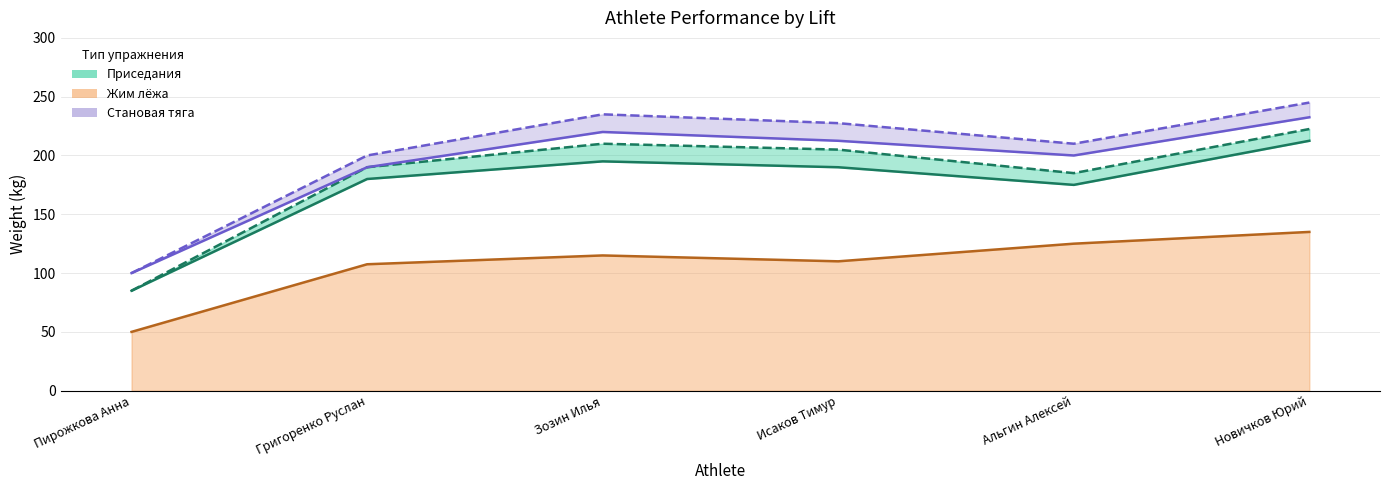

How many interior local valleys does the Приседания 2 series have?

1